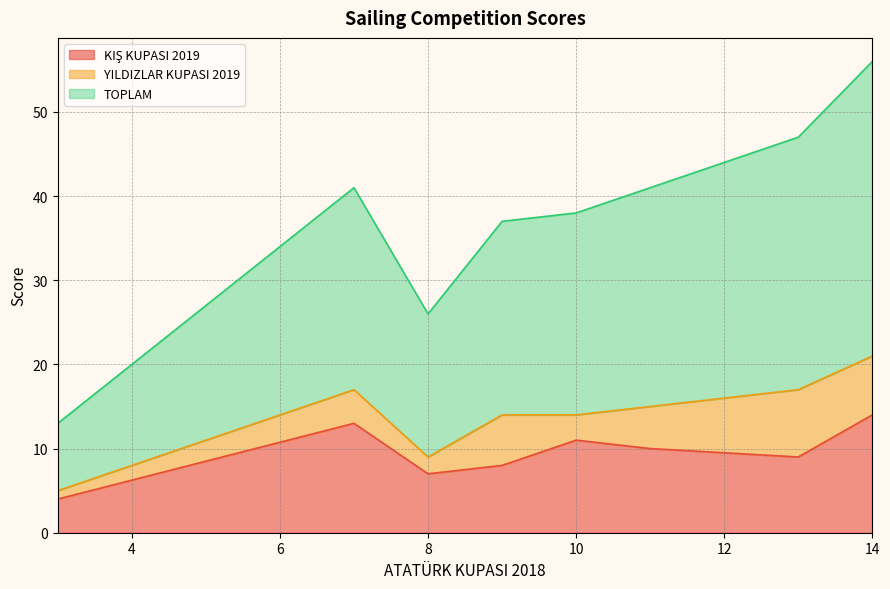

What is the average value of the YILDIZLAR KUPASI 2019 series?

4